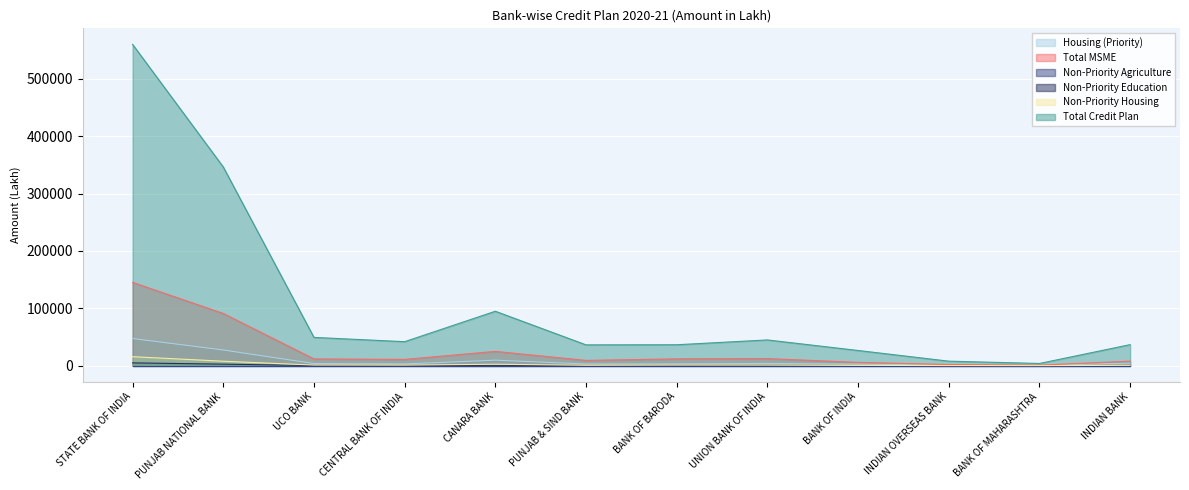

What is the label of the 12th point from the right?

STATE BANK OF INDIA